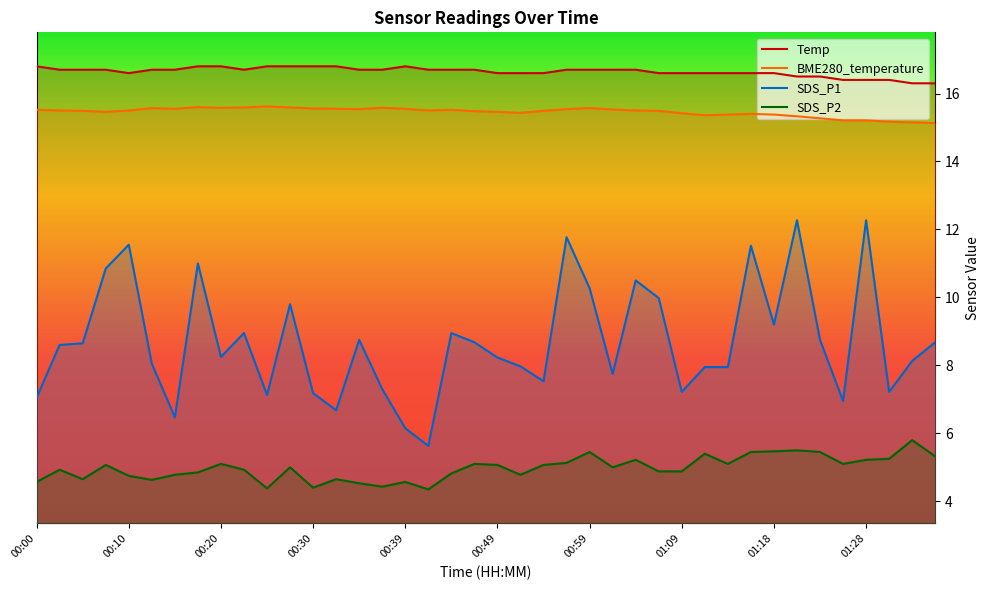

Where does the SDS_P1 series first go above 8?

00:02